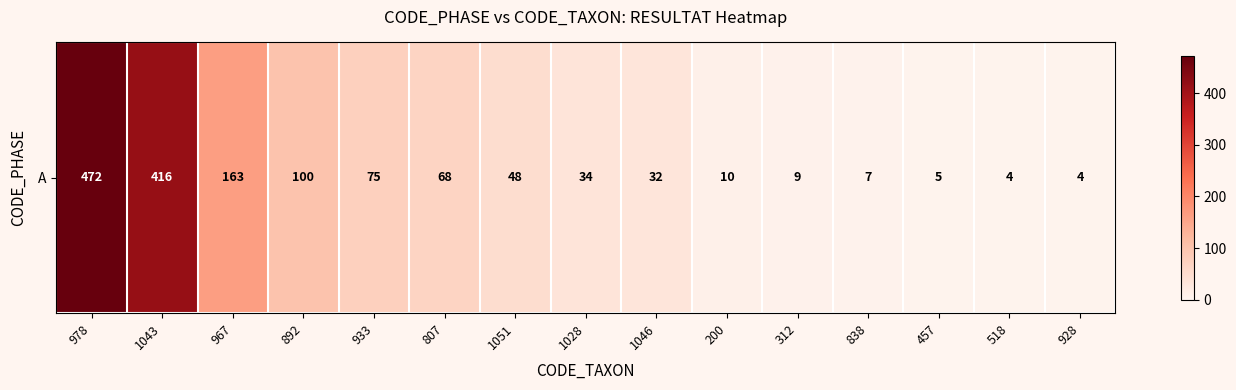

What is the difference between the values at 1028 and 518?

30